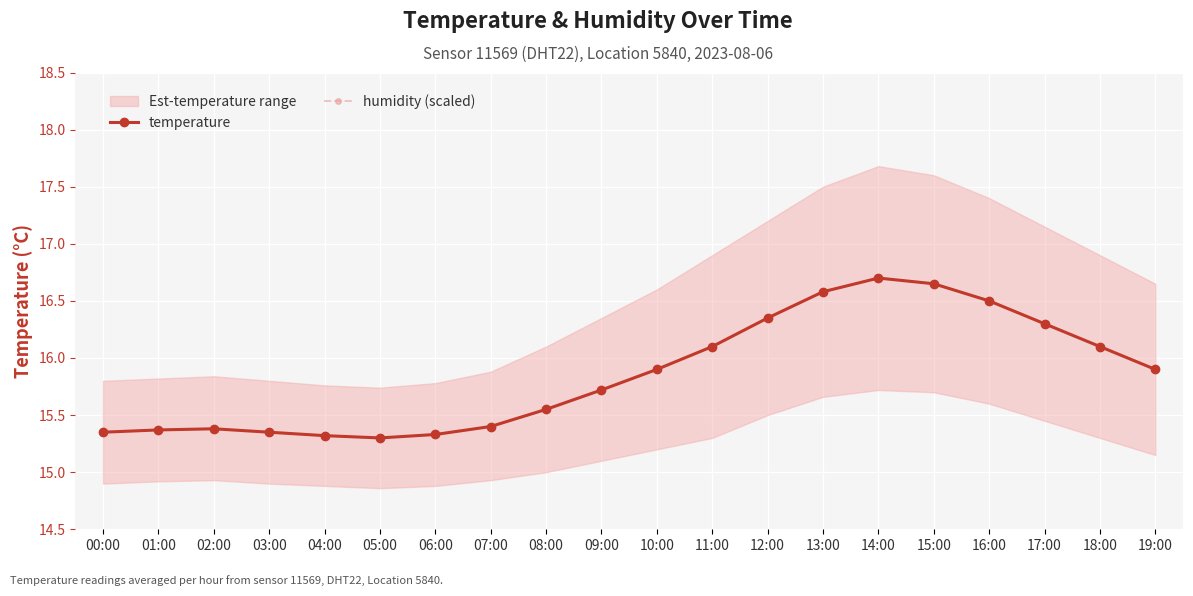

What is the difference between the highest and lowest values at 15:00?

2.4